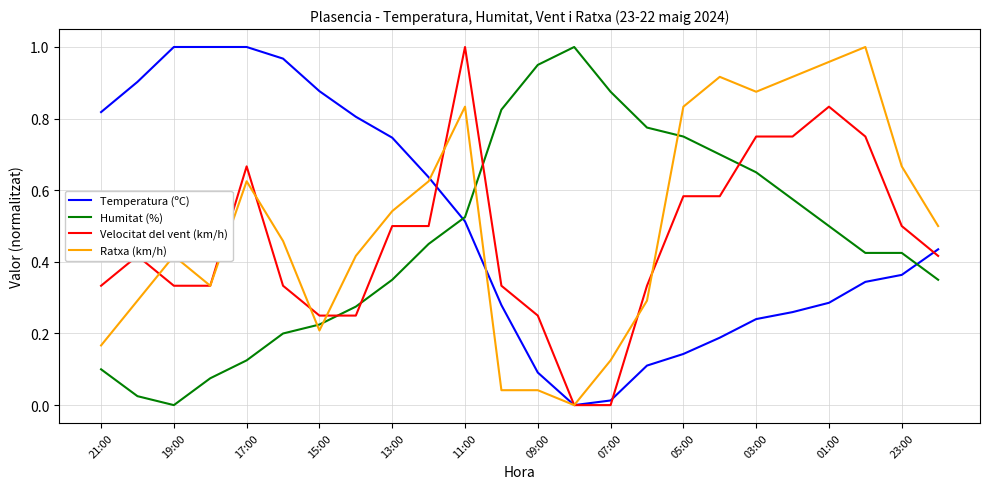

How many series are shown in this chart?

4